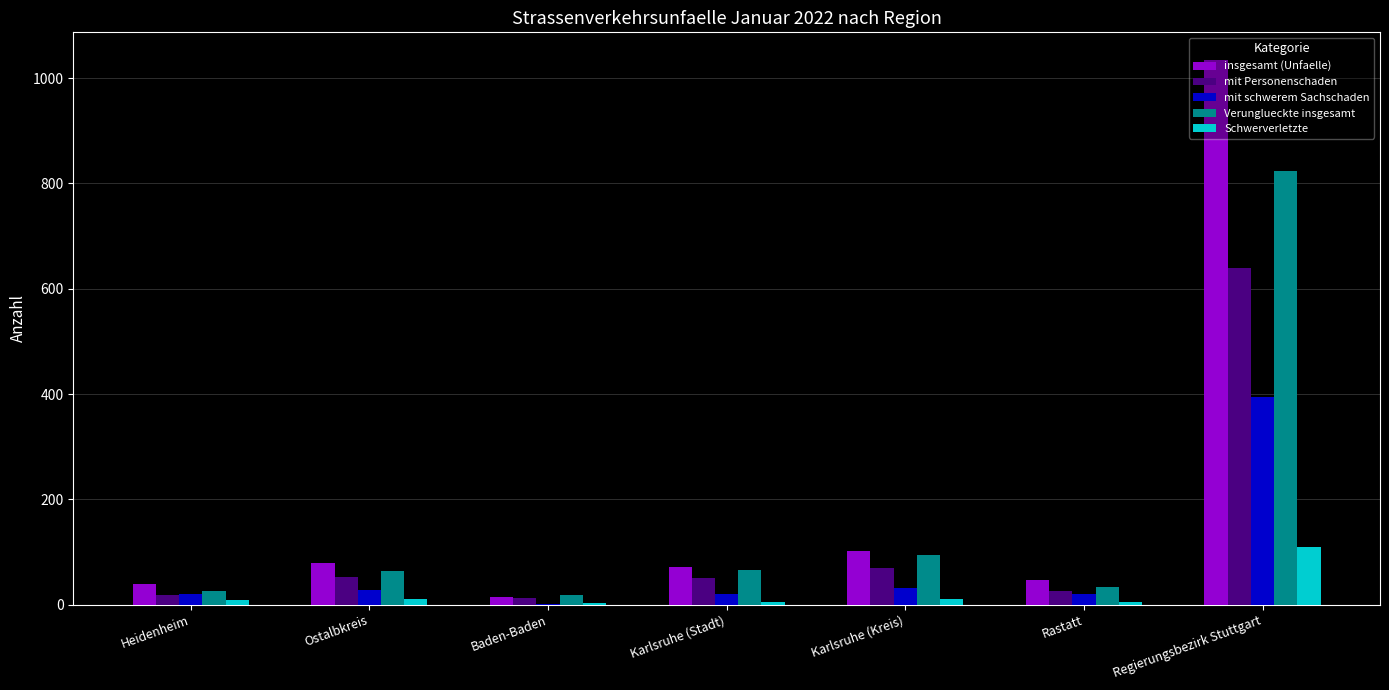

What is the maximum value shown in the chart?

1035